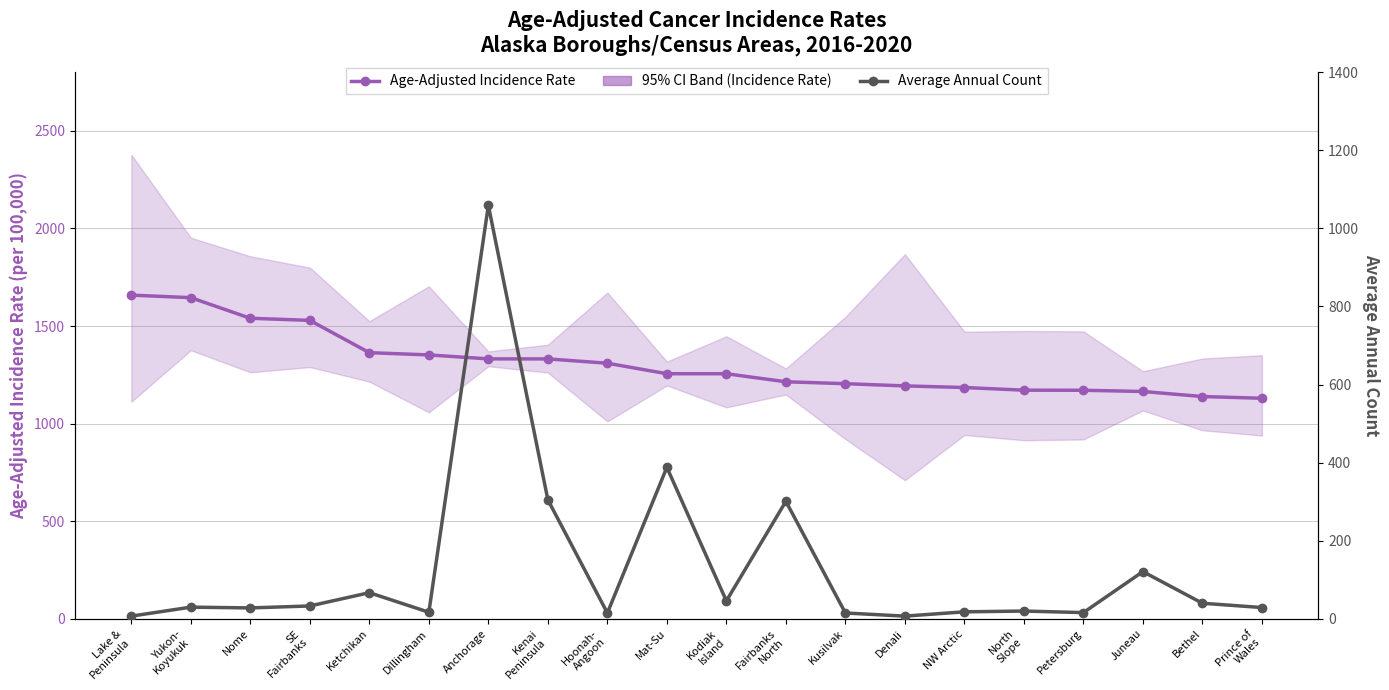

Is the value of Average Annual Count at Kodiak
Island greater than the value of Age-Adjusted Incidence Rate at Kusilvak?

No